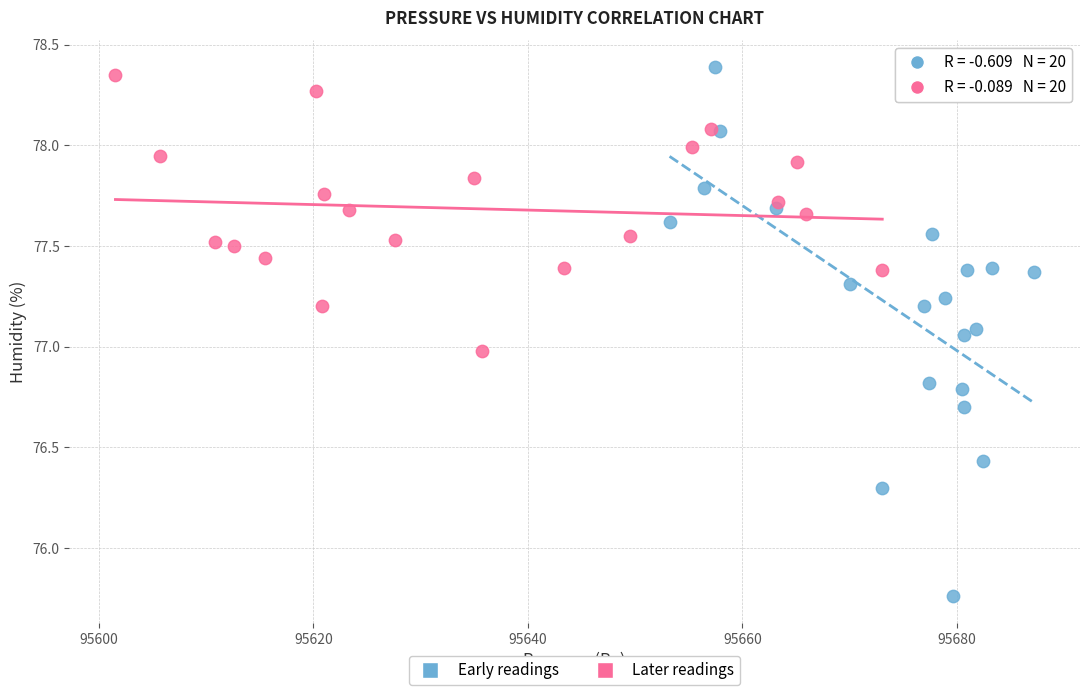

Which series has the largest Y range (max minus min)?

Early readings